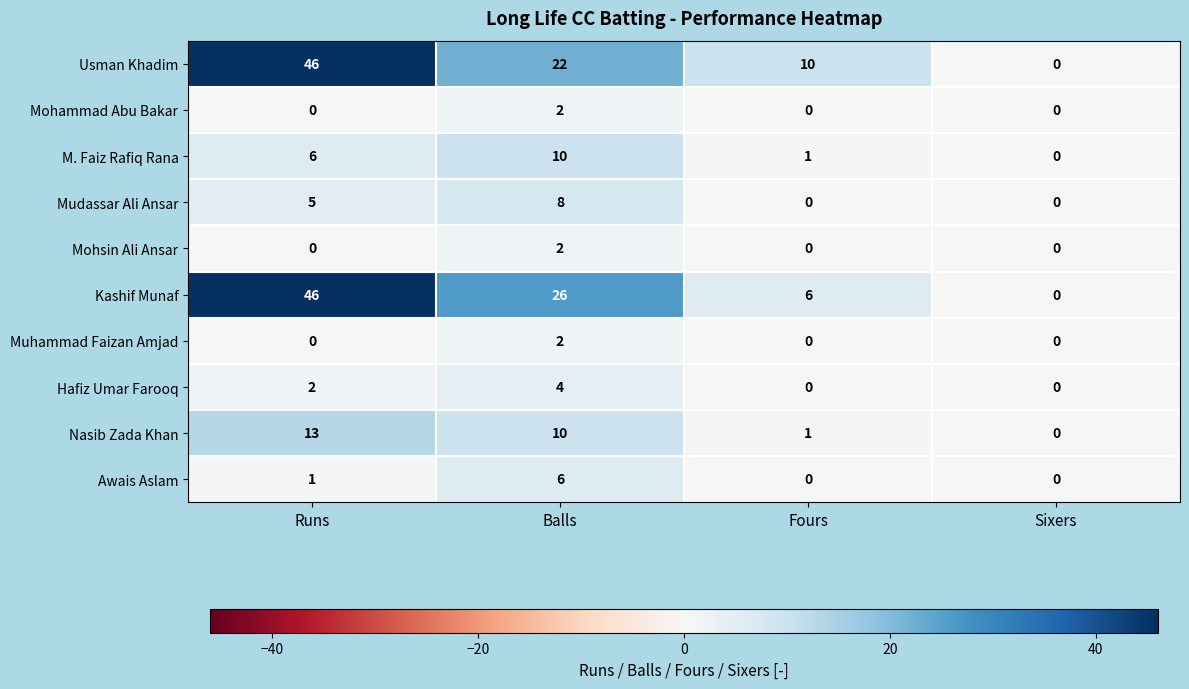

What is the approximate value of Kashif Munaf at Runs?

46